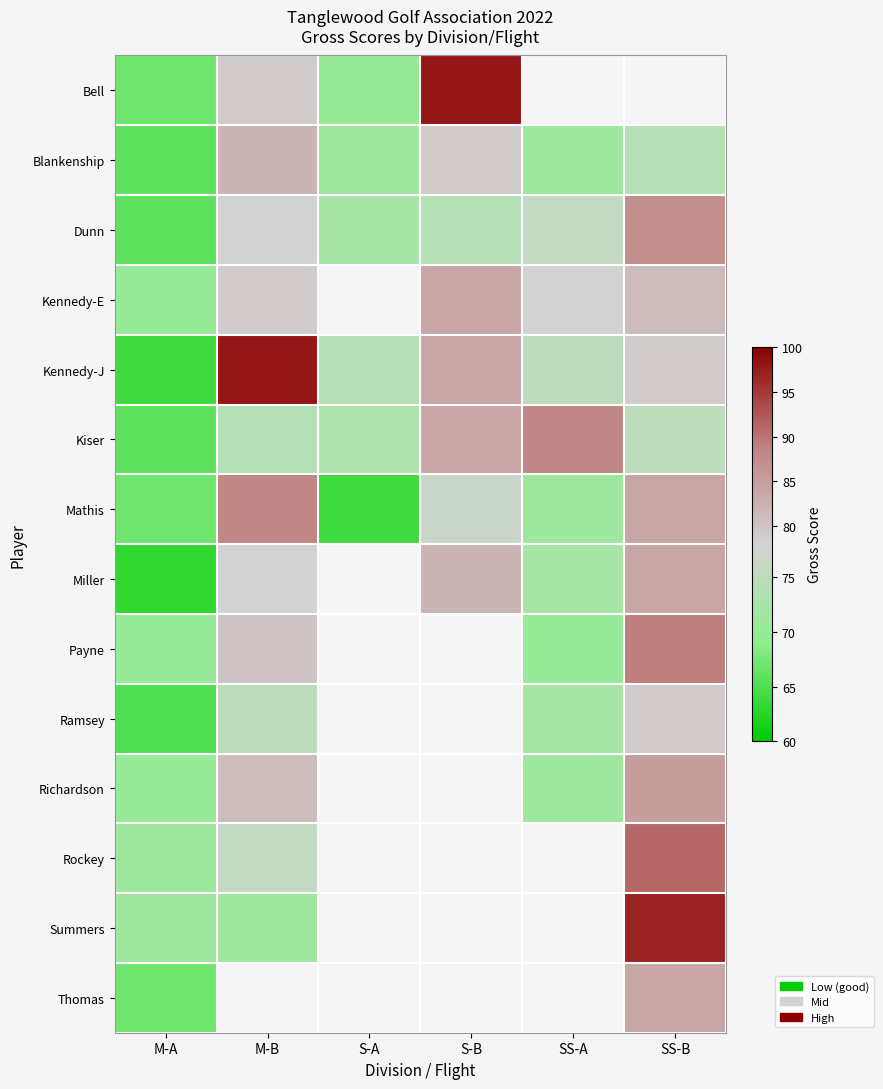

How many positive values does the Richardson series have?

4